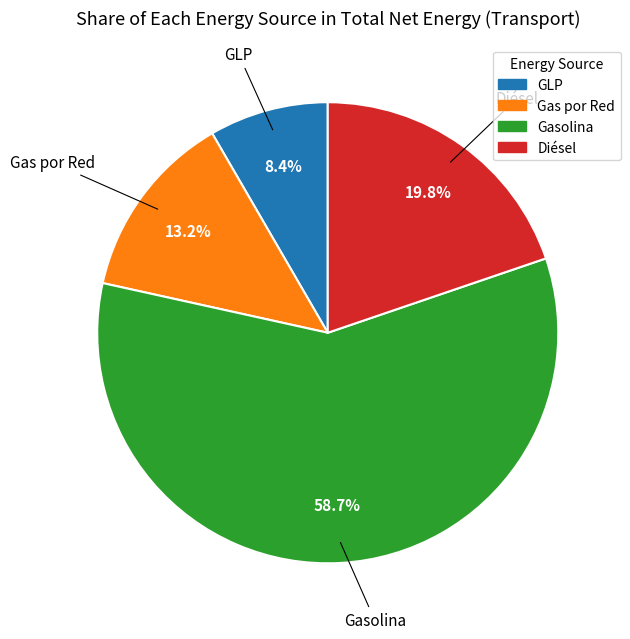

Which has a higher value, GLP or Gasolina?

Gasolina